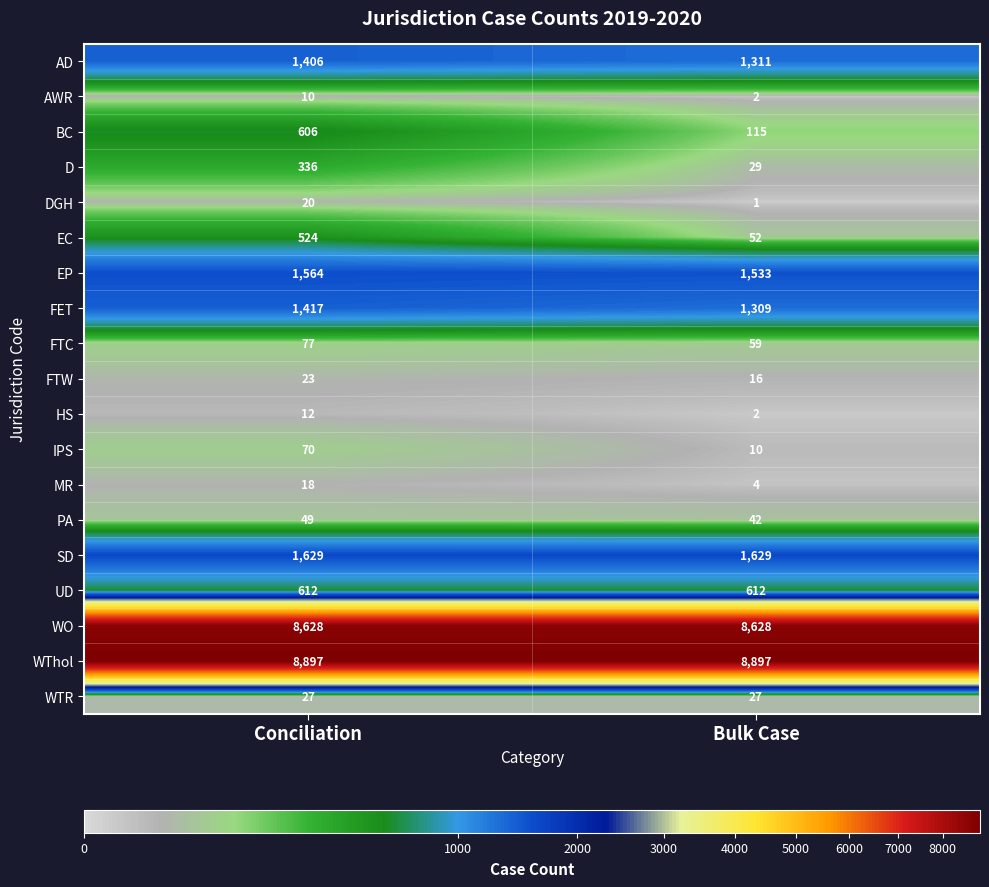

True or false: WTR has a value of 18 at Conciliation.

False